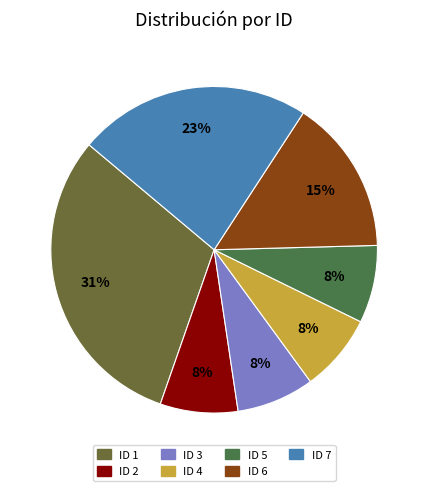

Does any single category account for the majority?

No